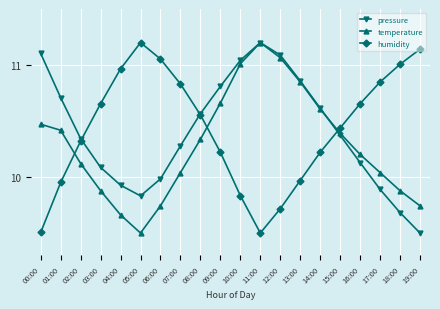

What is the lowest value of the pressure series?

9.5